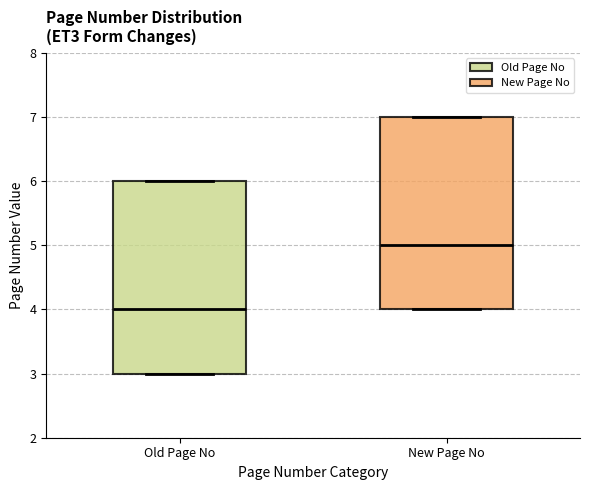

Reading left to right, transcribe this box plot: for each box, give where its median line is, the range the box spans, and where its two whiskers end, as read against the y-axis. The values are not printed on the chart, so give them approximately, as read against the axis.

Old Page No: median 4, box 3 to 6, whiskers 3 to 6
New Page No: median 5, box 4 to 7, whiskers 4 to 7